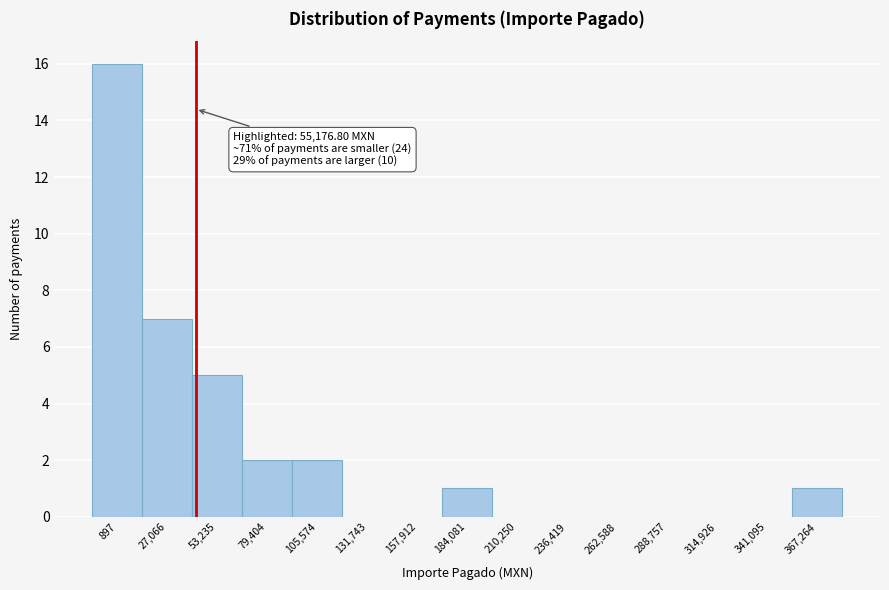

Reading right to left, transcribe all the data shown in this chart.

367,264=1	341,095=0	314,926=0	288,757=0	262,588=0	236,419=0	210,250=0	184,081=1	157,912=0	131,743=0	105,574=2	79,404=2	53,235=5	27,066=7	897=16